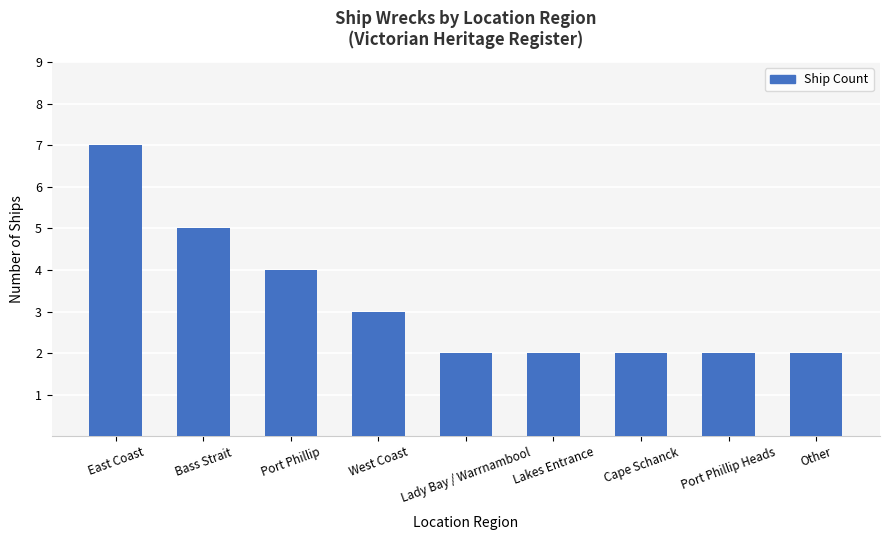

What is the change in value from Port Phillip to Lakes Entrance?

-2